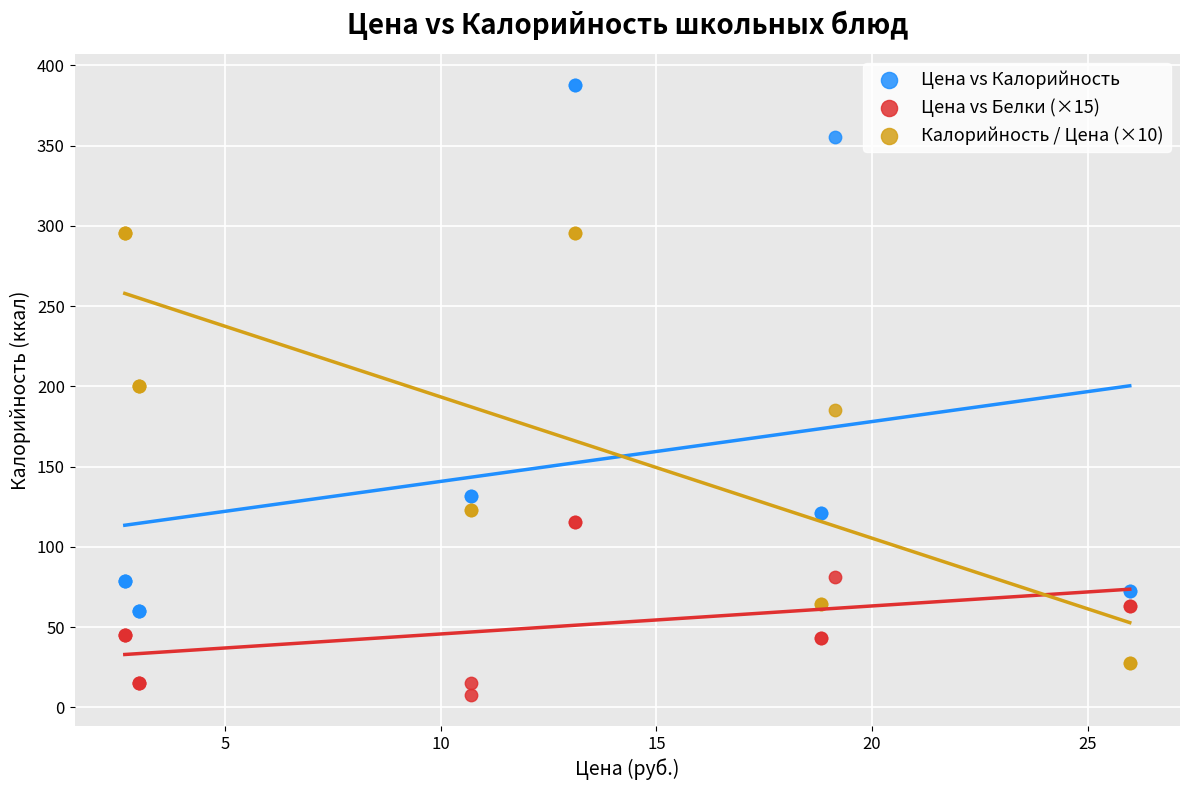

Which series has the largest Y range (max minus min)?

Цена vs Калорийность